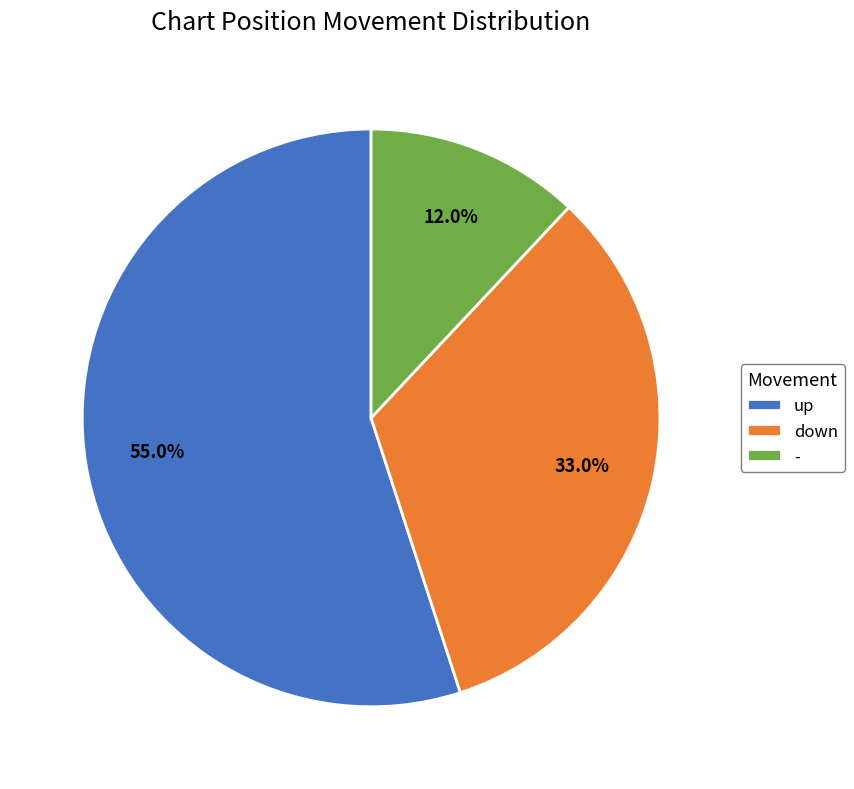

Is the sum of up and - greater than half?

Yes